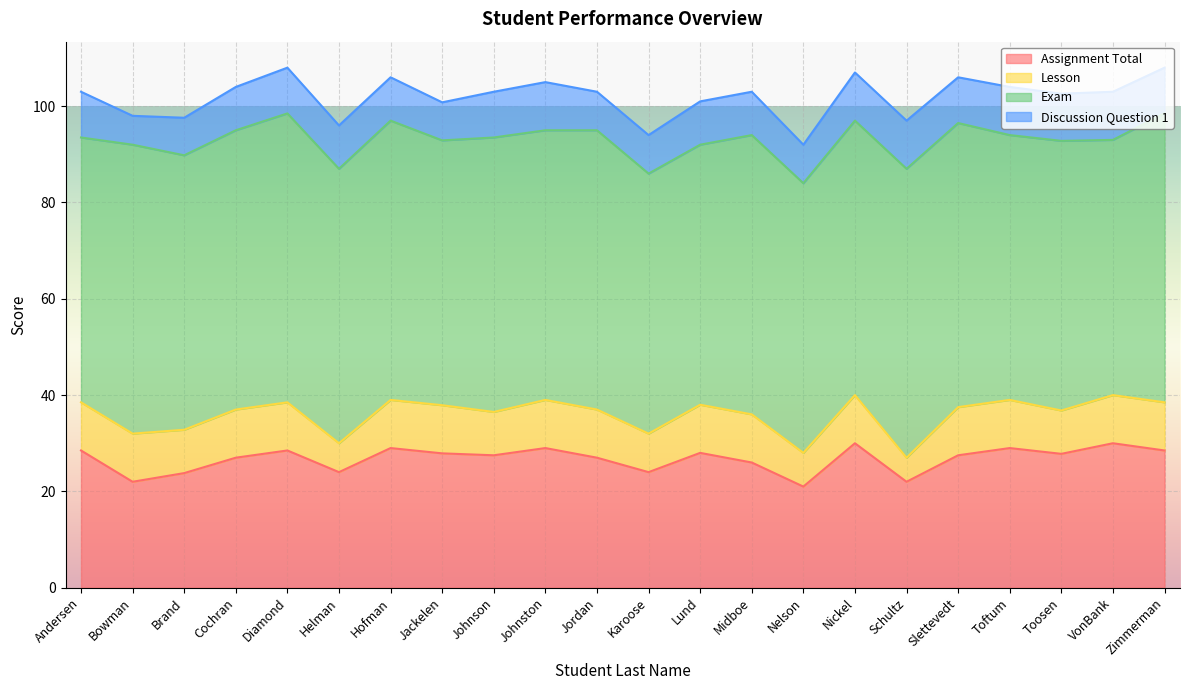

What is the label of the 7th point from the left?

Hofman